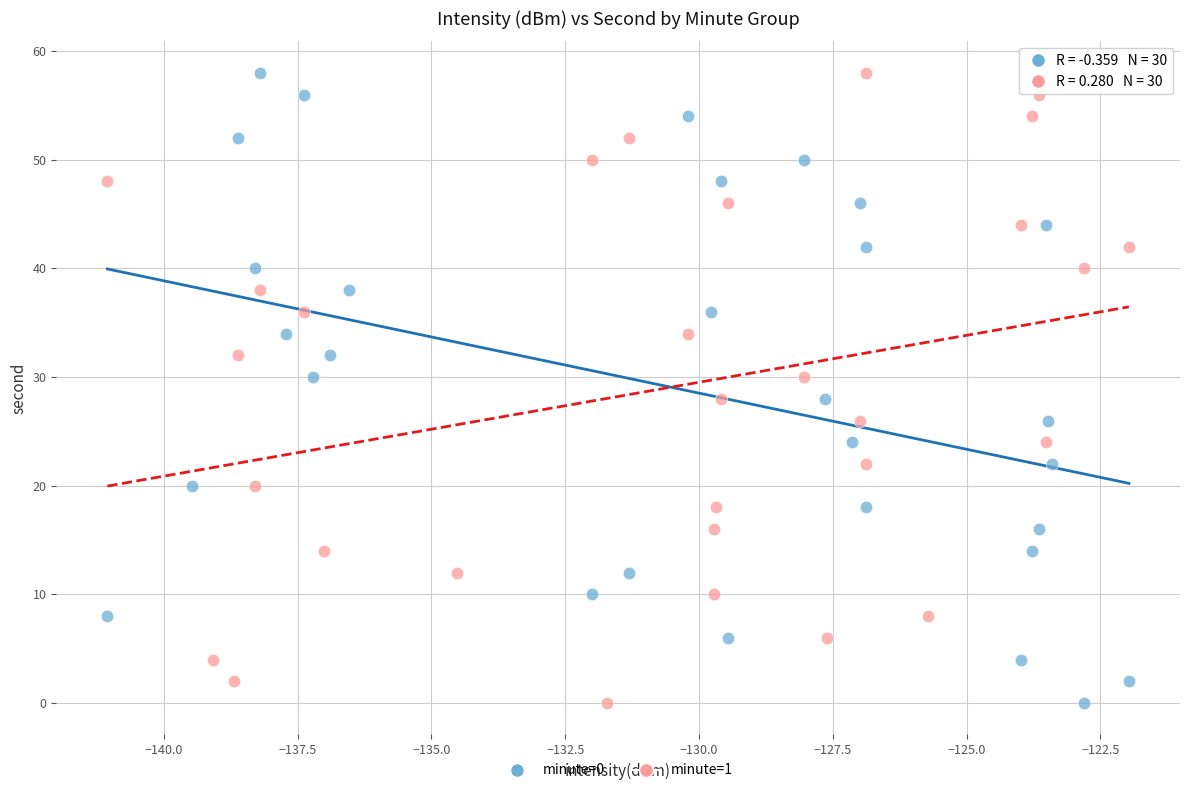

What are all the series names shown in the legend?

minute=0, minute=1